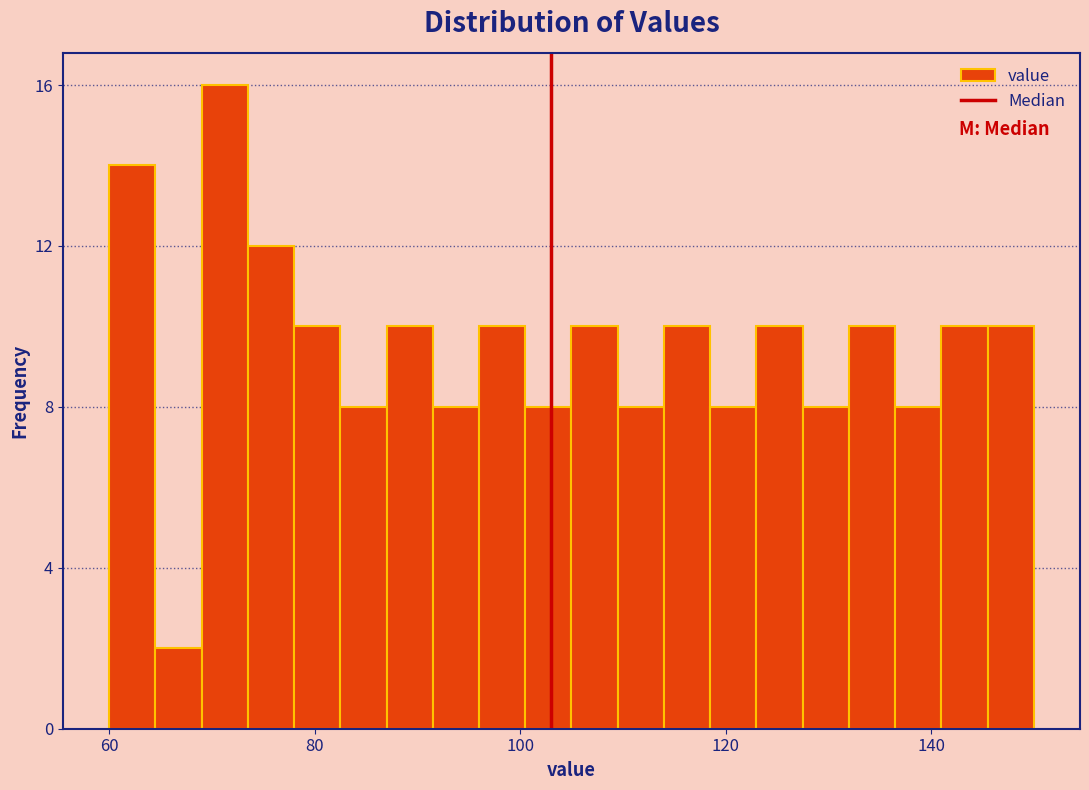

Around what value on the x-axis is the tallest bar? Give the approximate position of its centre, as read against the axis.

72